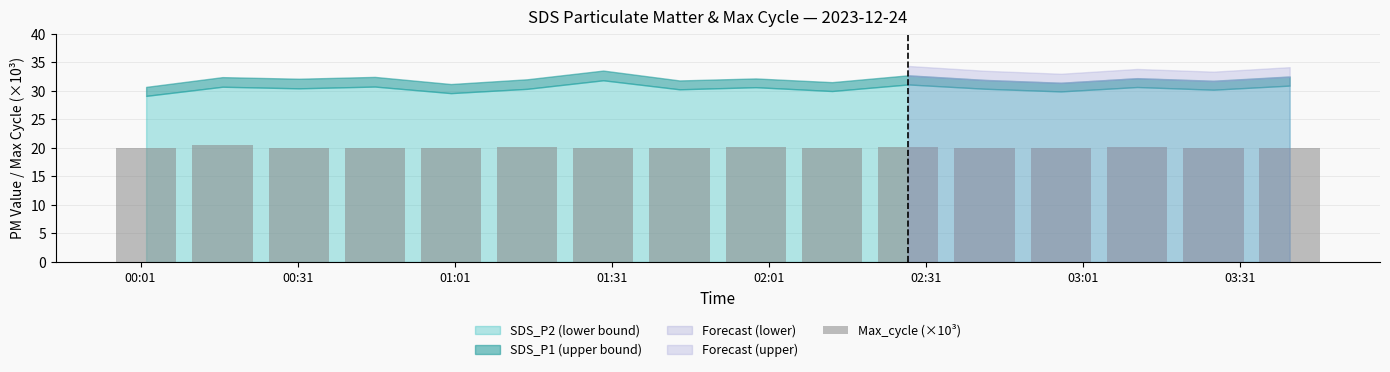

What is the minimum value shown in the chart?

20.0